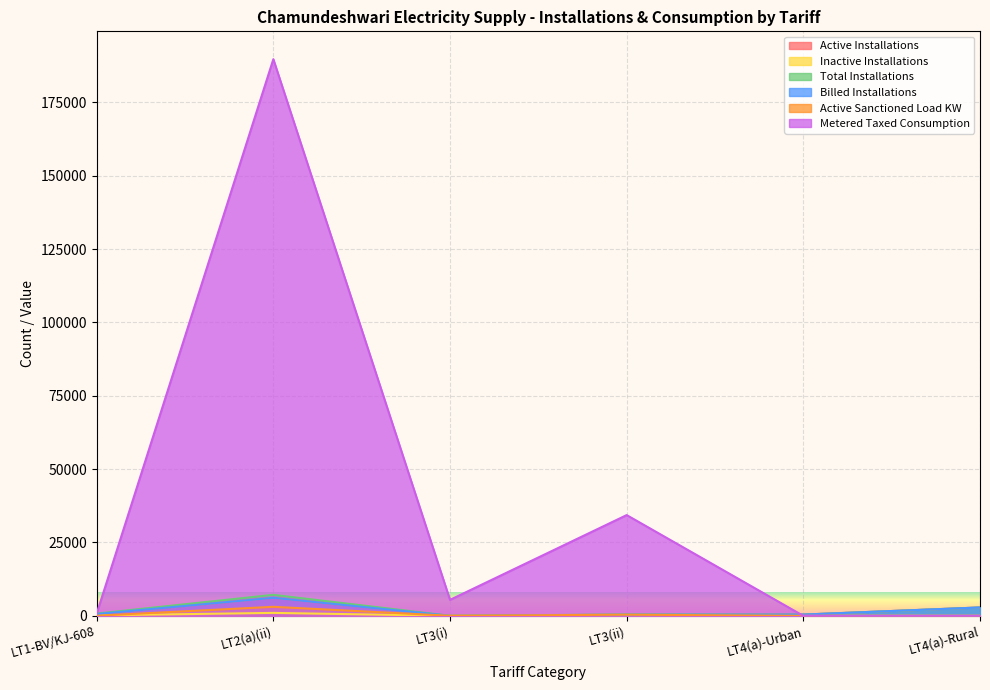

Is the value of Active Installations at LT4(a)-Rural greater than the value of Metered Taxed Consumption at LT4(a)-Urban?

Yes